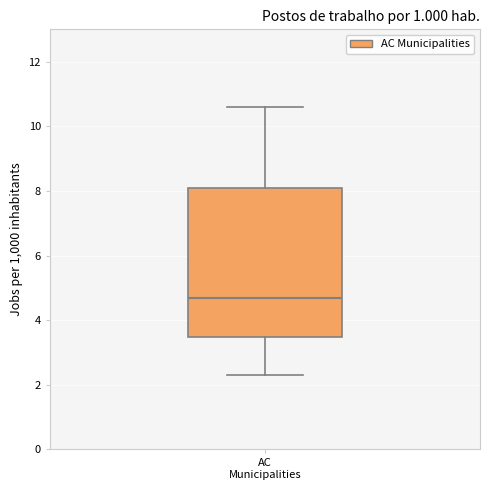

Transcribe this box plot: give where the median line is, the range the box spans, and where the two whiskers end, as read against the y-axis. The values are not printed on the chart, so give them approximately, as read against the axis.

median 4.8, box 3.4 to 8.2, whiskers 2.4 to 10.6